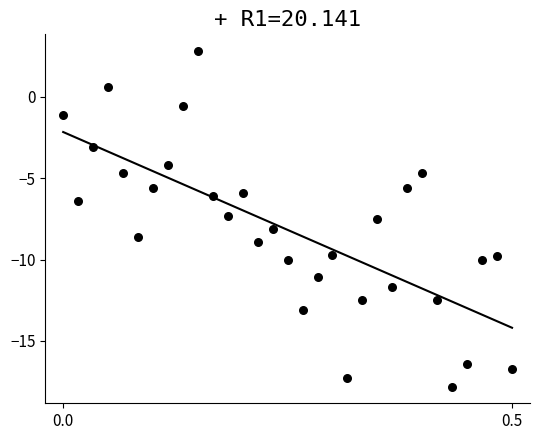

What is the range of Y values (max minus min)?

20.6